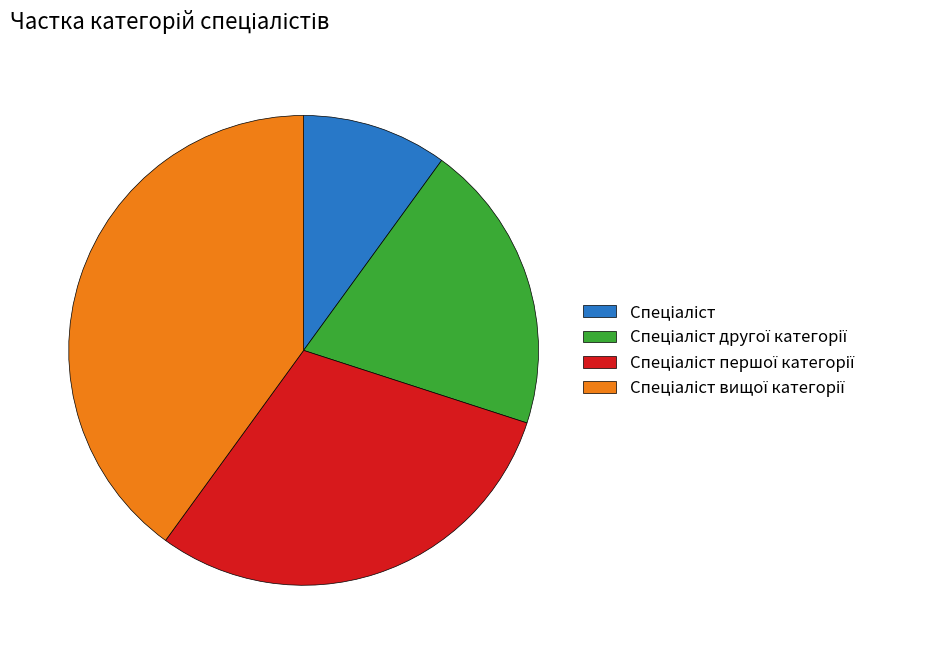

Does any single category account for the majority?

No